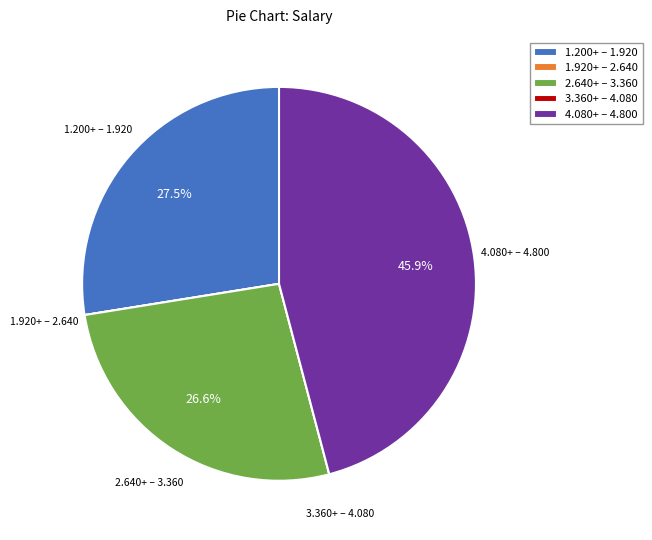

Combined, what portion of the pie is 2.640+ – 3.360 and 1.200+ – 1.920?

54.1%